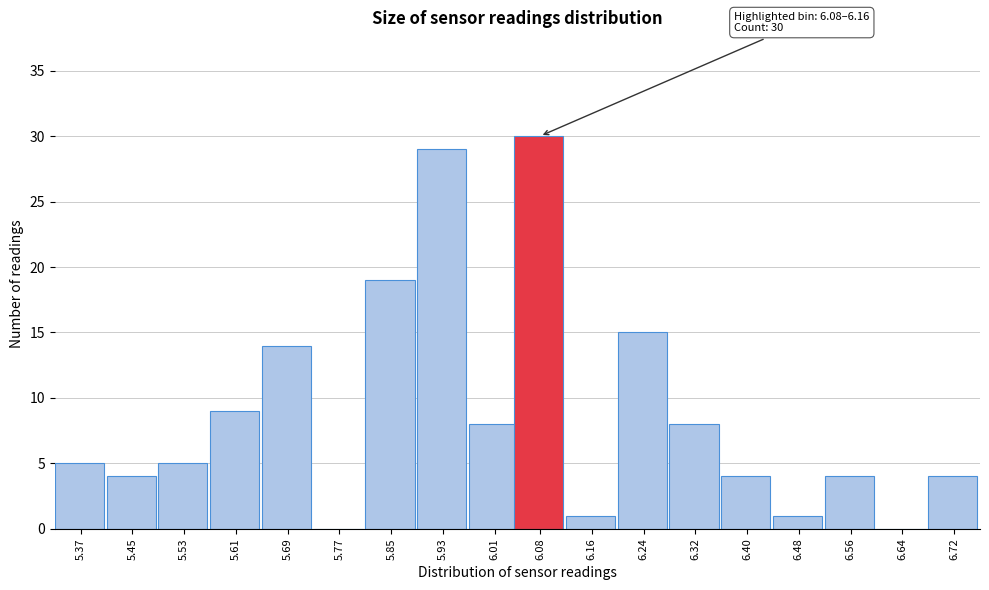

Reading left to right, what are all the values shown in this chart?

5.37=5	5.45=4	5.53=5	5.61=9	5.69=14	5.77=0	5.85=19	5.93=29	6.01=8	6.08=30	6.16=1	6.24=15	6.32=8	6.40=4	6.48=1	6.56=4	6.64=0	6.72=4